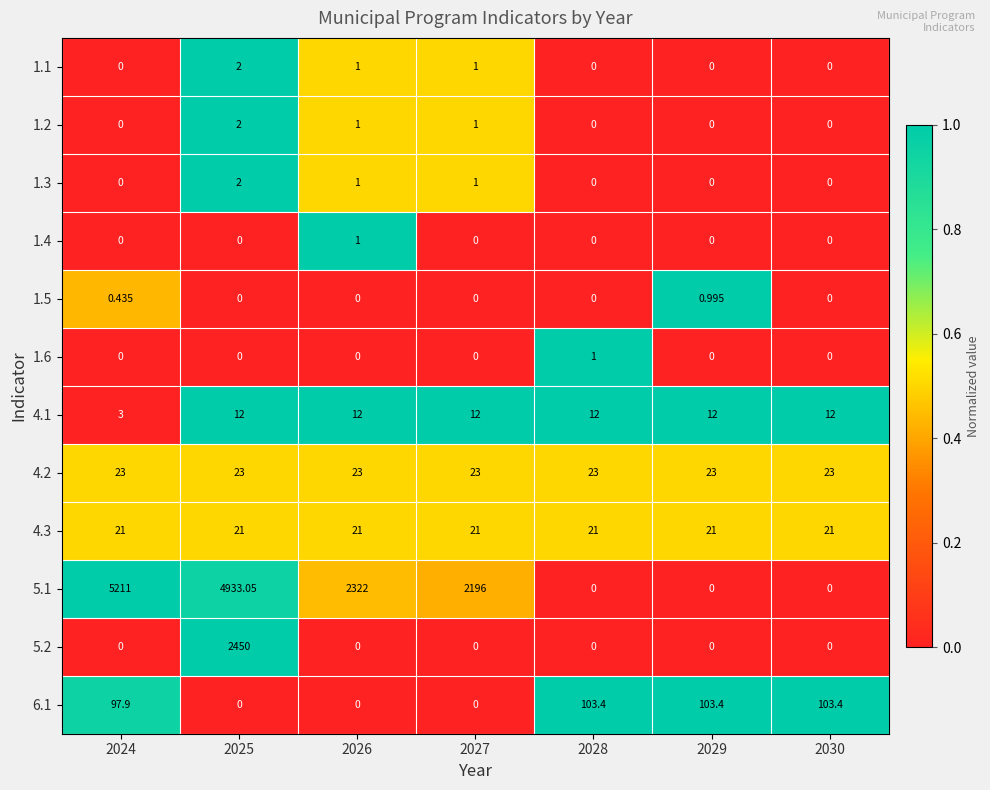

How many values in the 1.4 series exceed 0?

1